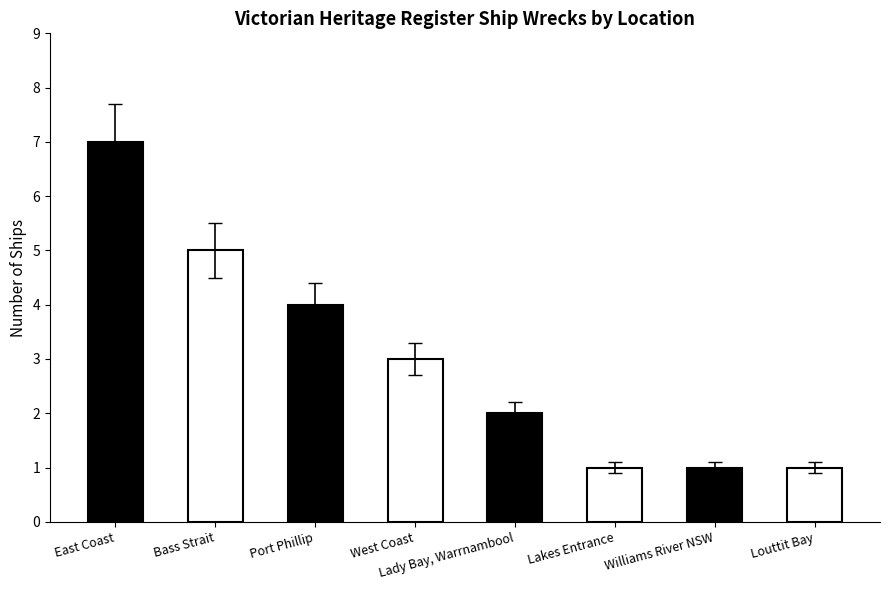

What is the difference between the second highest and second lowest values?

4